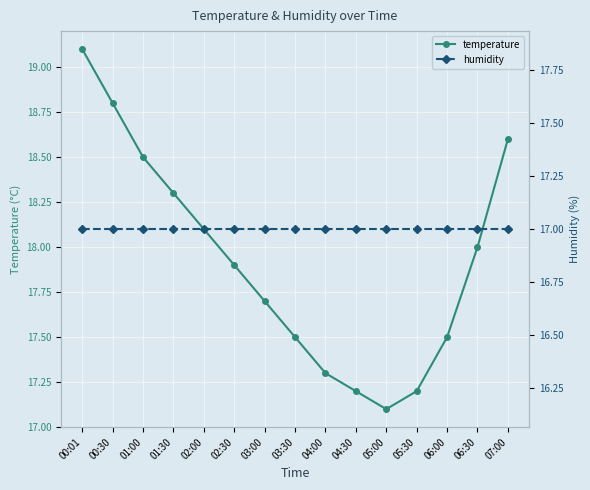

True or false: temperature and humidity cross at least once.

False